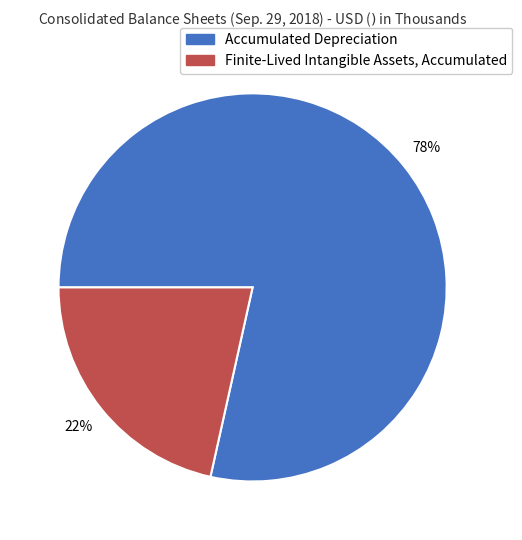

Which slice is the largest?

Accumulated Depreciation